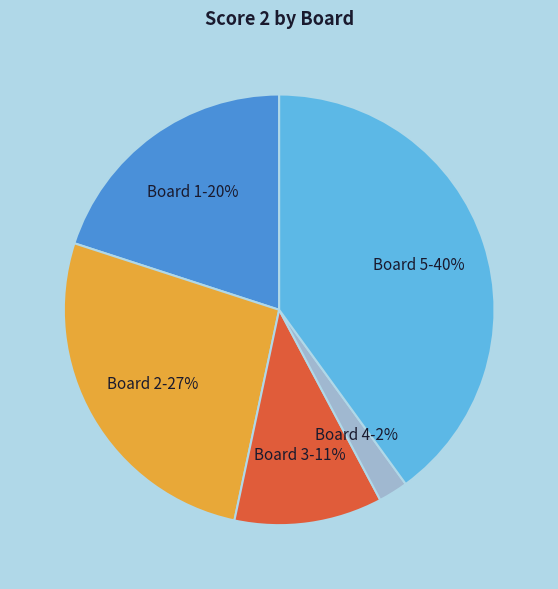

To the nearest percent, what is the average slice percentage?

20%